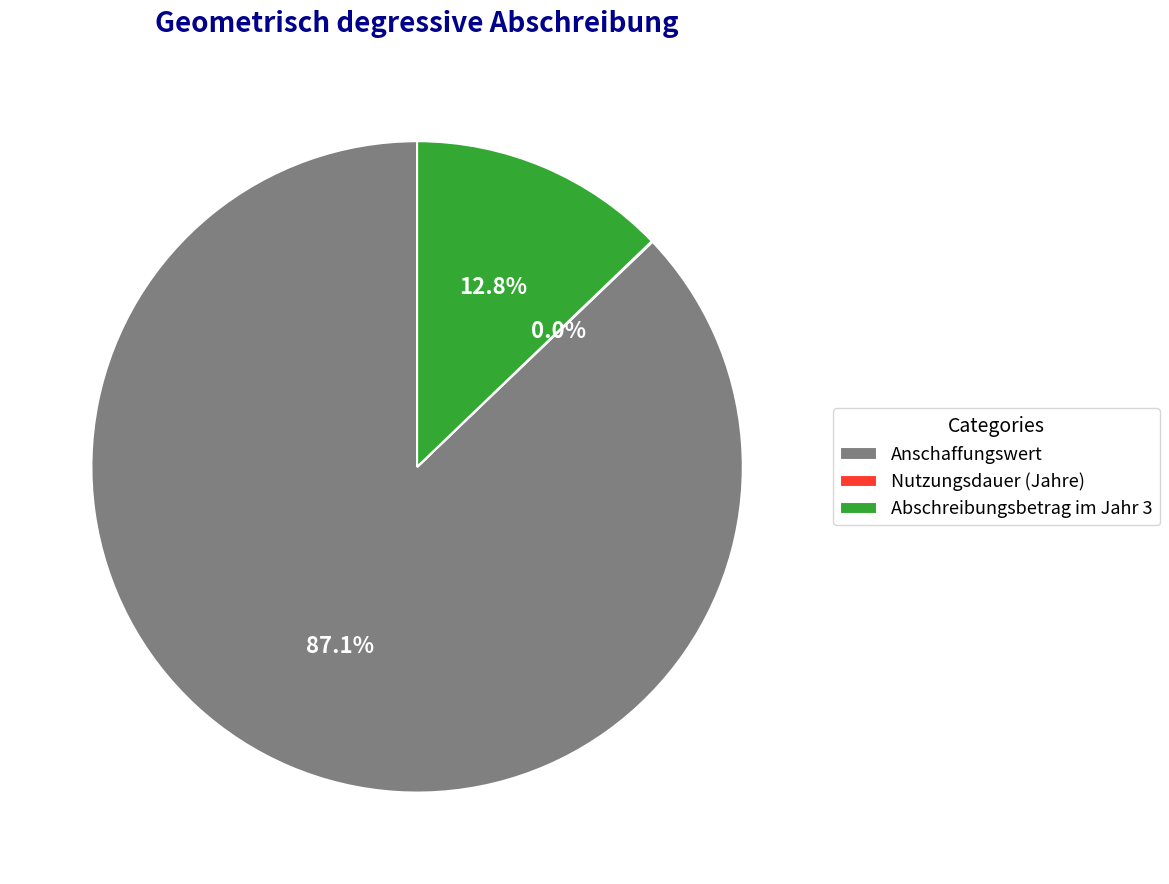

Is it true that Anschaffungswert is 78% of the pie?

False